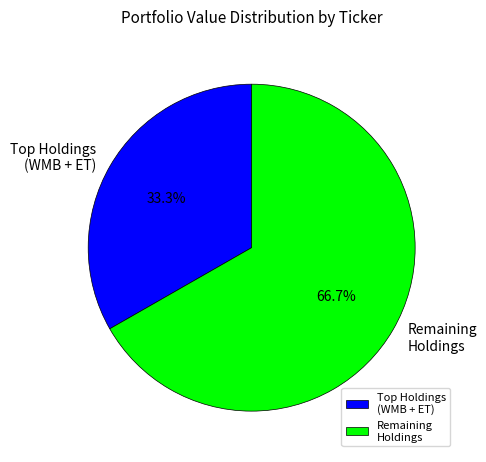

What is the majority slice?

Remaining Holdings